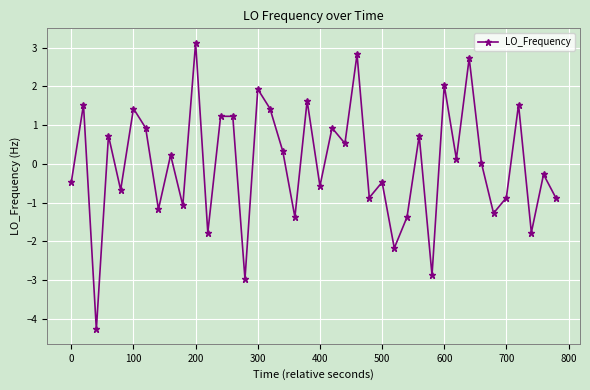

True or false: the data has more than 1 interior local peaks.

True